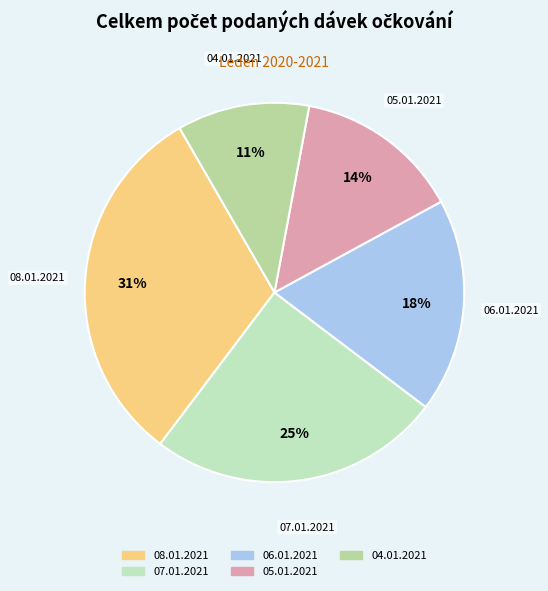

How many slices are in this pie chart?

5